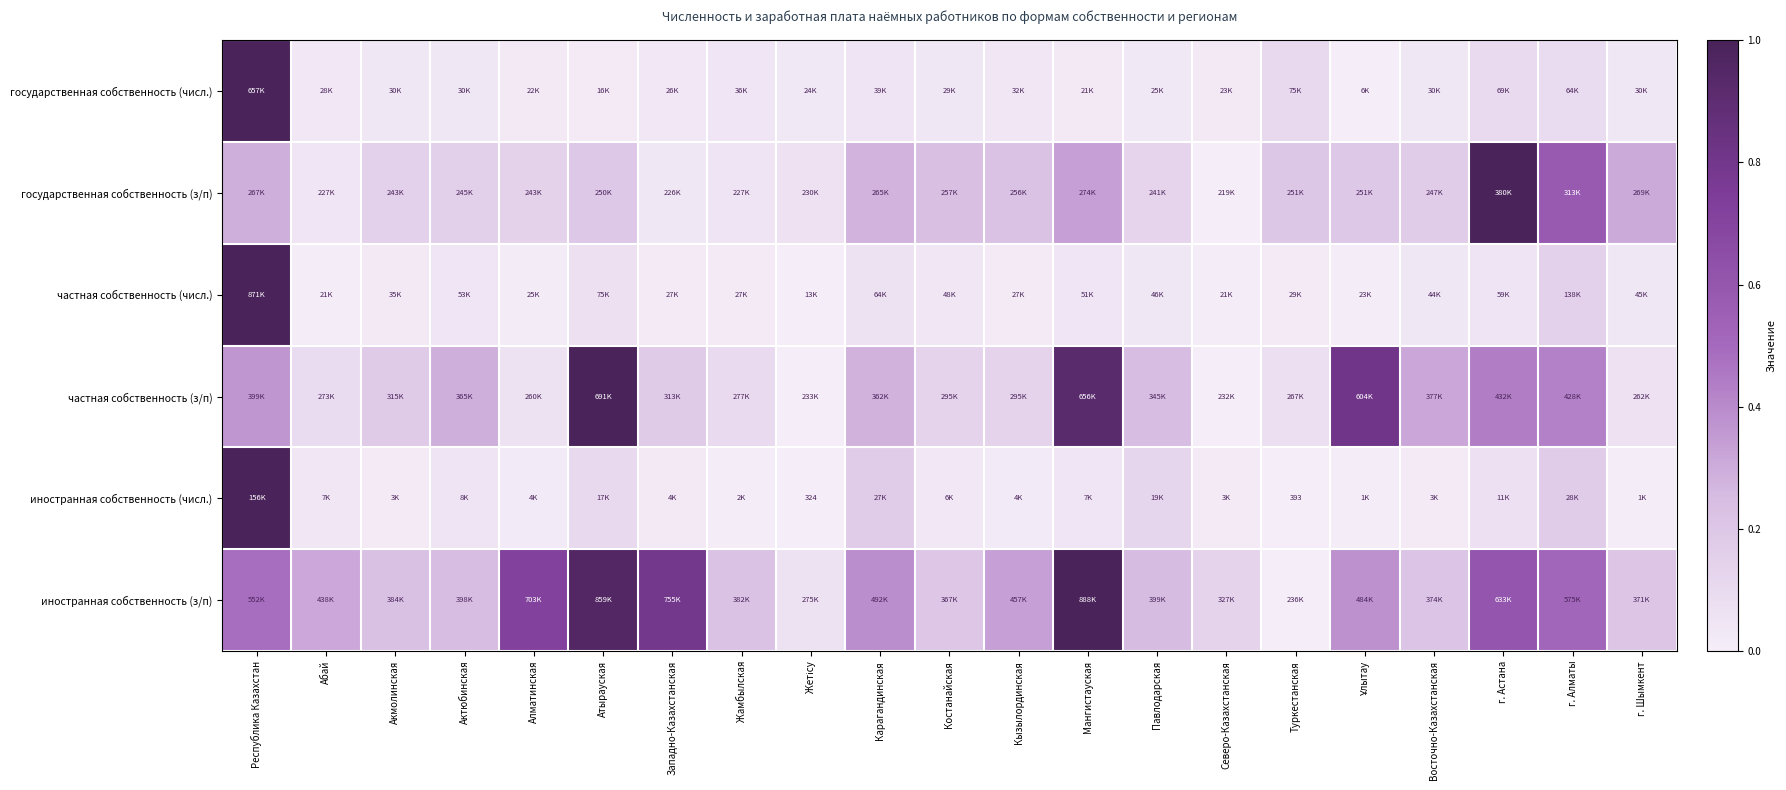

What is the maximum value shown in the chart?

1.0